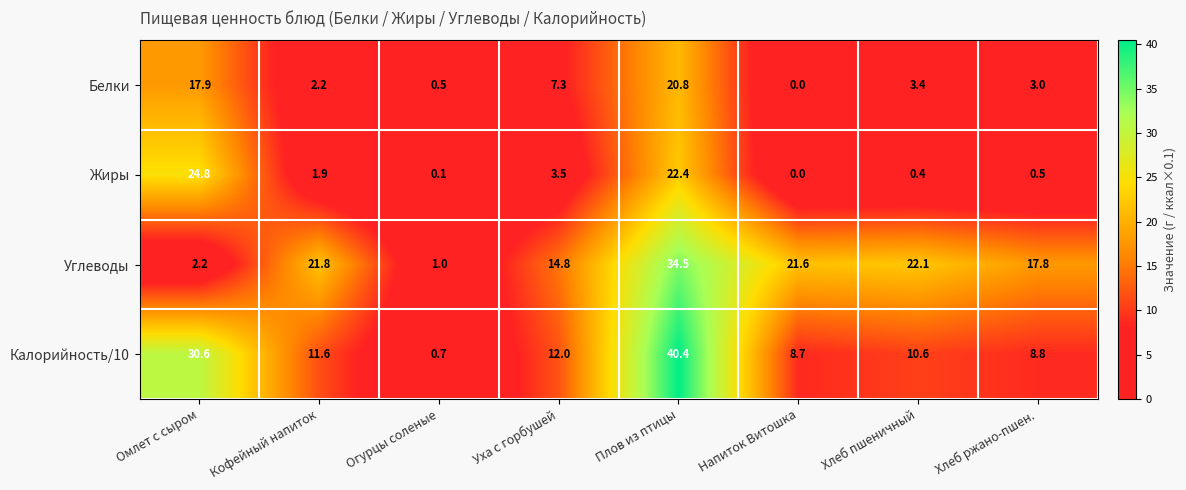

How many distinct data groups are displayed?

4